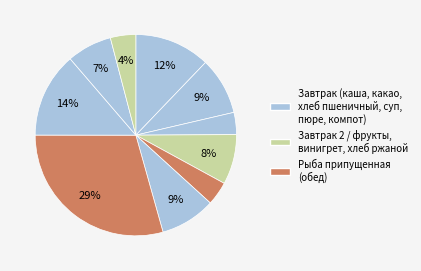

To the nearest percent, what is the difference between the largest and smallest slice percentages?

26%